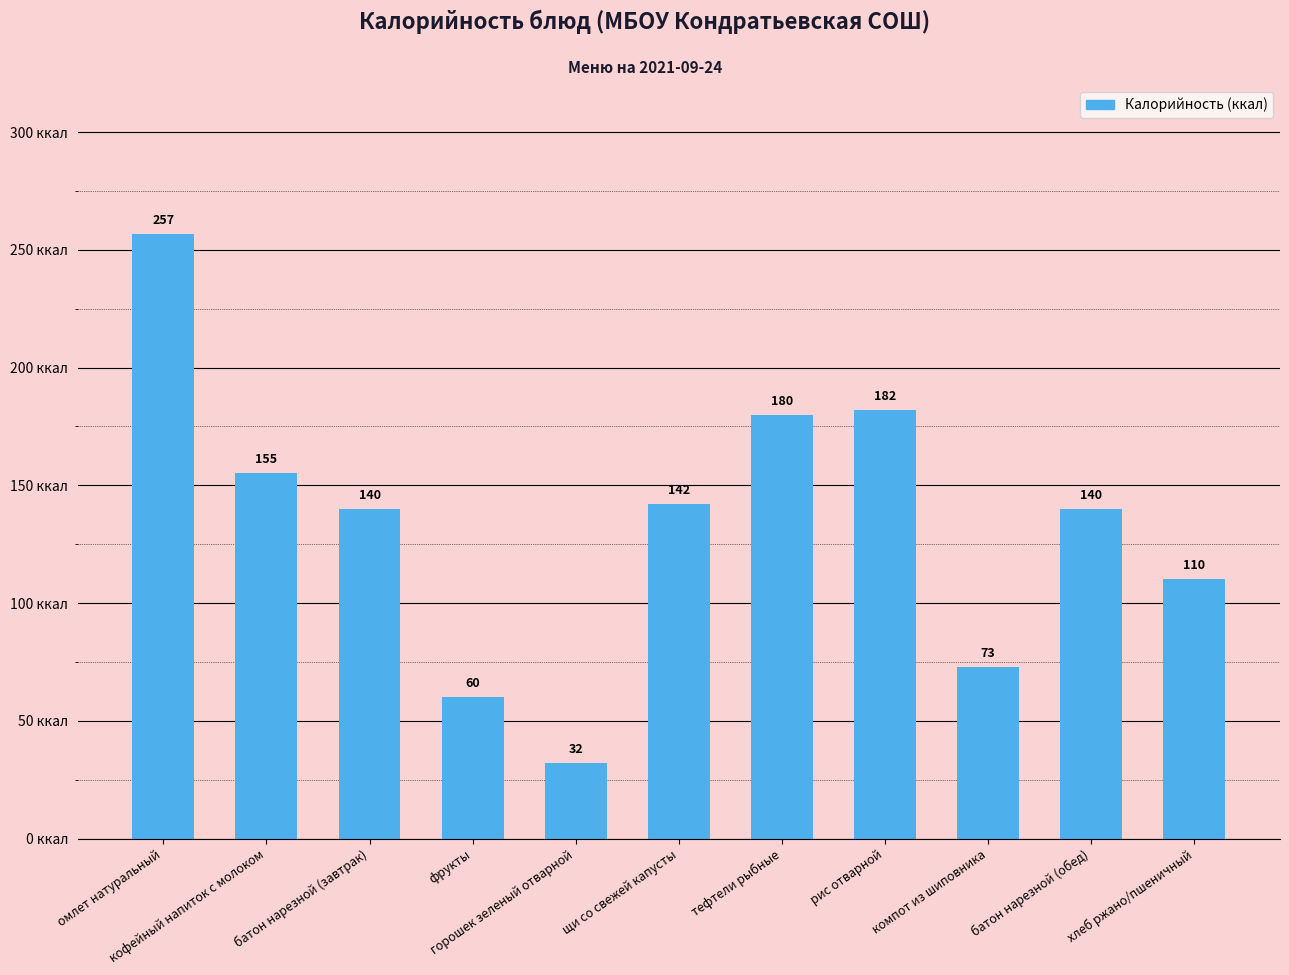

What is the label of the 10th bar from the right?

кофейный напиток с молоком